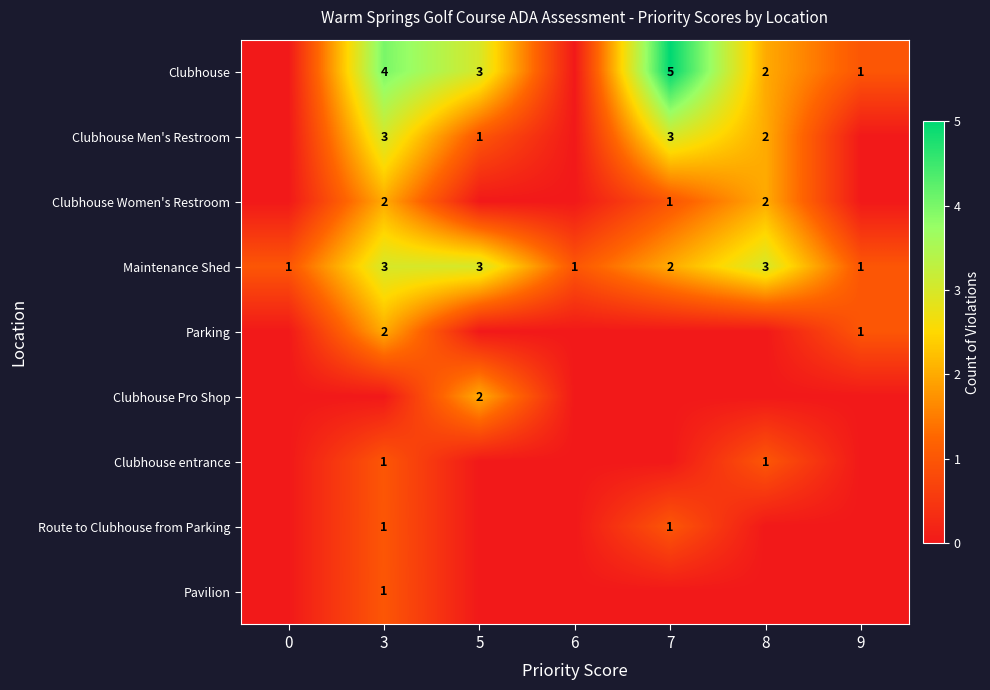

What is the spread (max minus min) of values at 8?

3